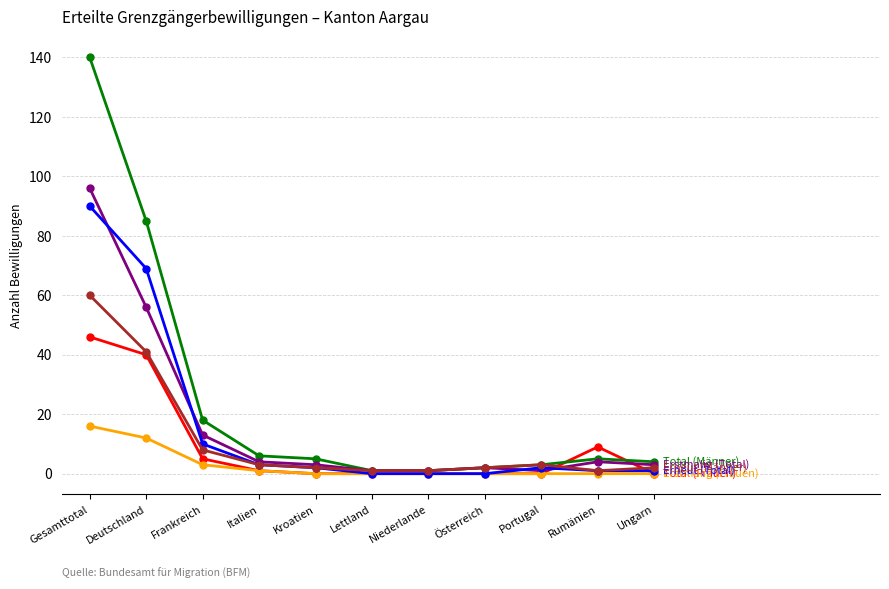

What is the spread (max minus min) of values at Gesamttotal?

124